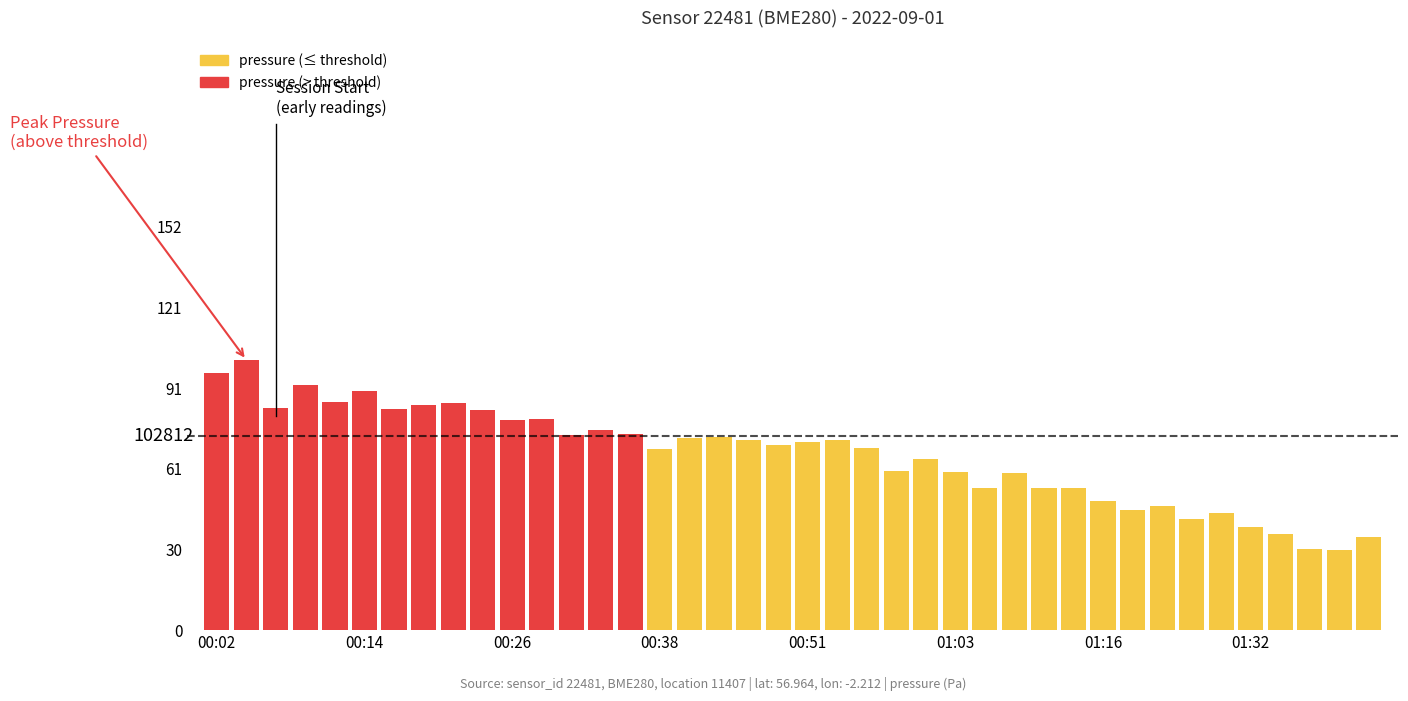

What is the value of the 36th bar from the left?

38.7